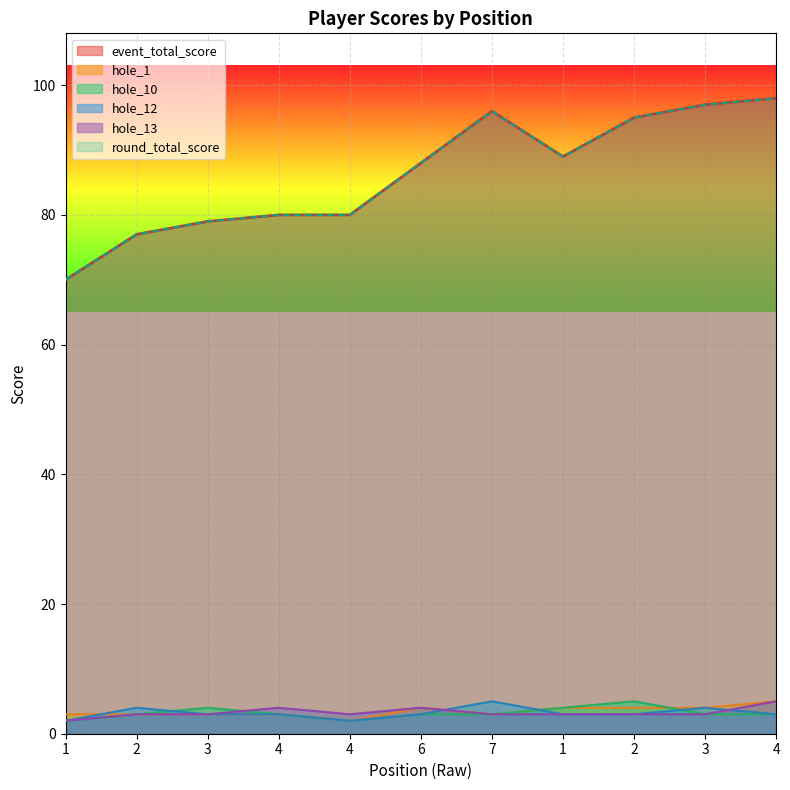

At which category is the sum across all series the highest?

4